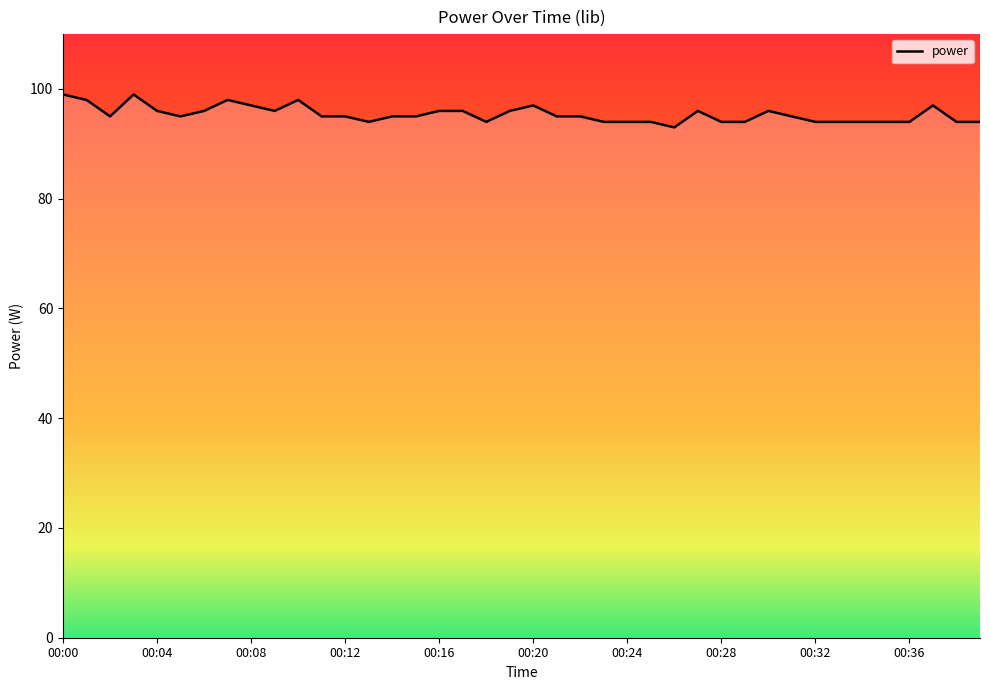

How many values are between 94 and 96?

31